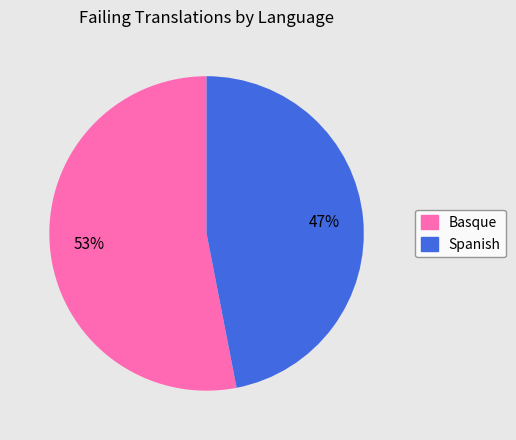

Which category accounts for the majority?

Basque